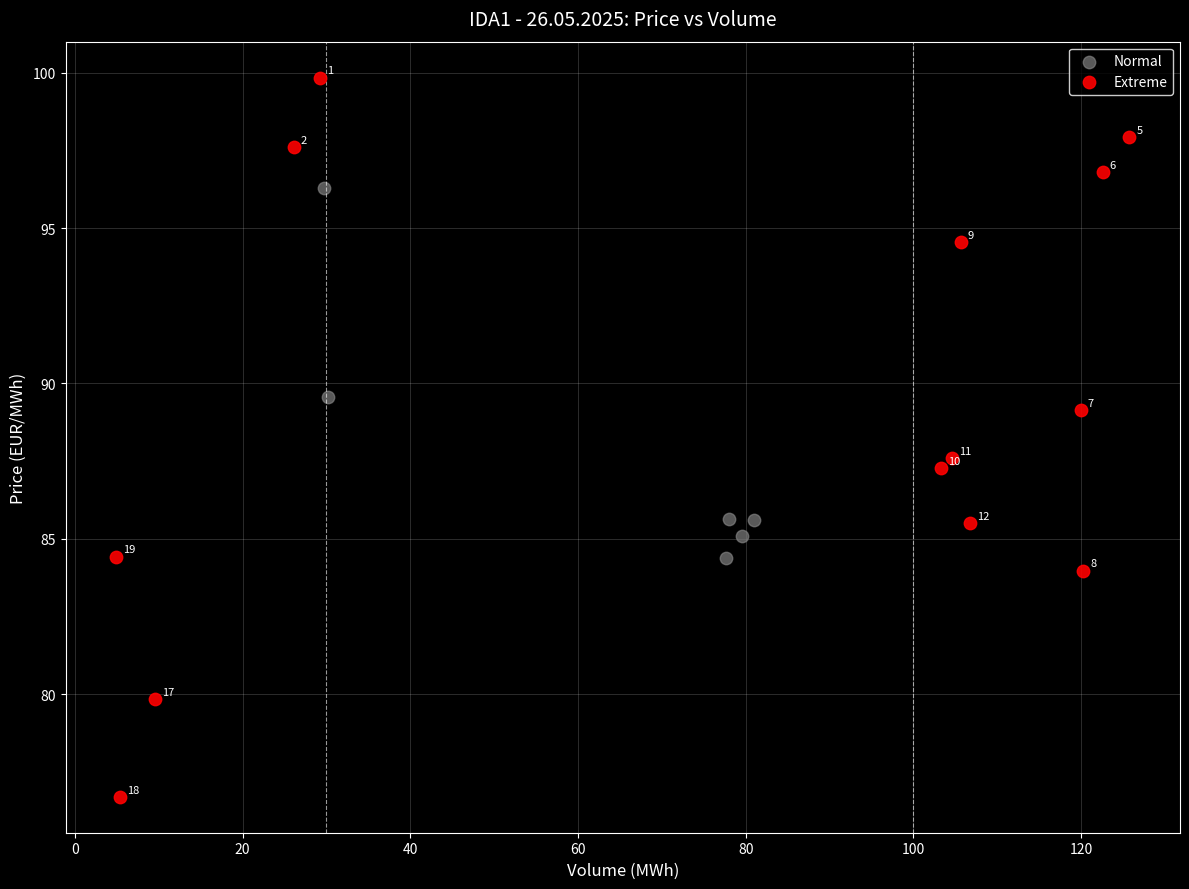

Which series reaches the minimum Y coordinate?

Extreme